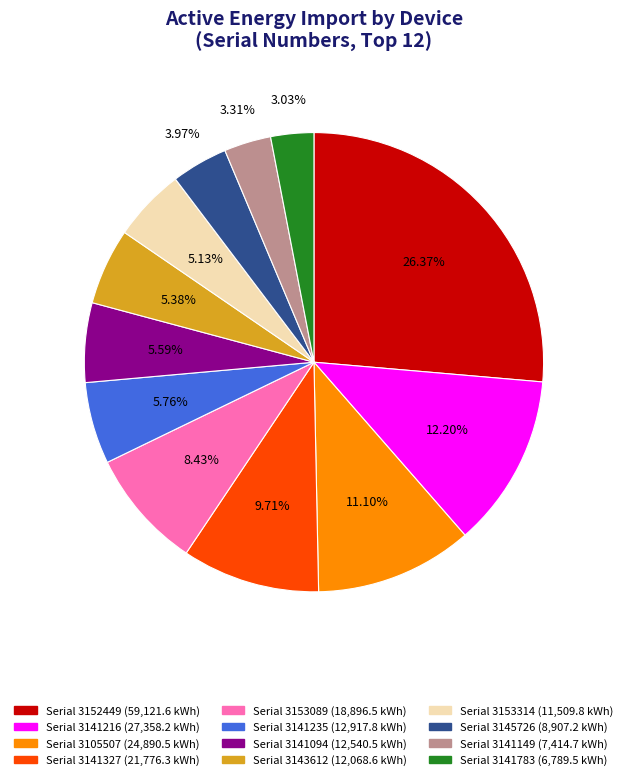

How many slices are in this pie chart?

12